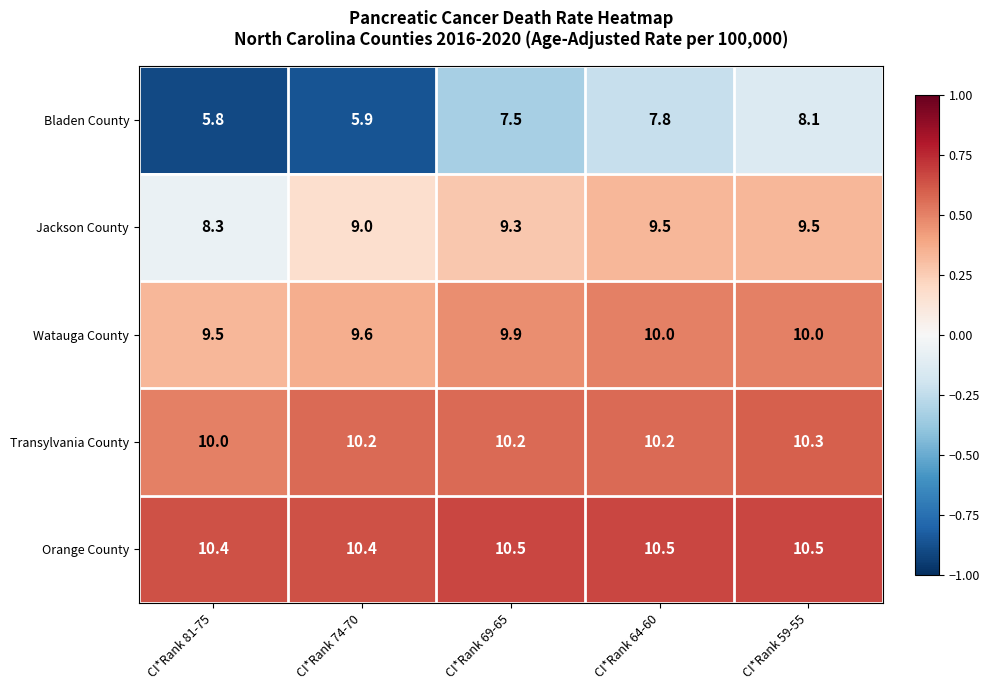

The value of Orange County at CI*Rank 74-70 is 10.4. True or false?

True